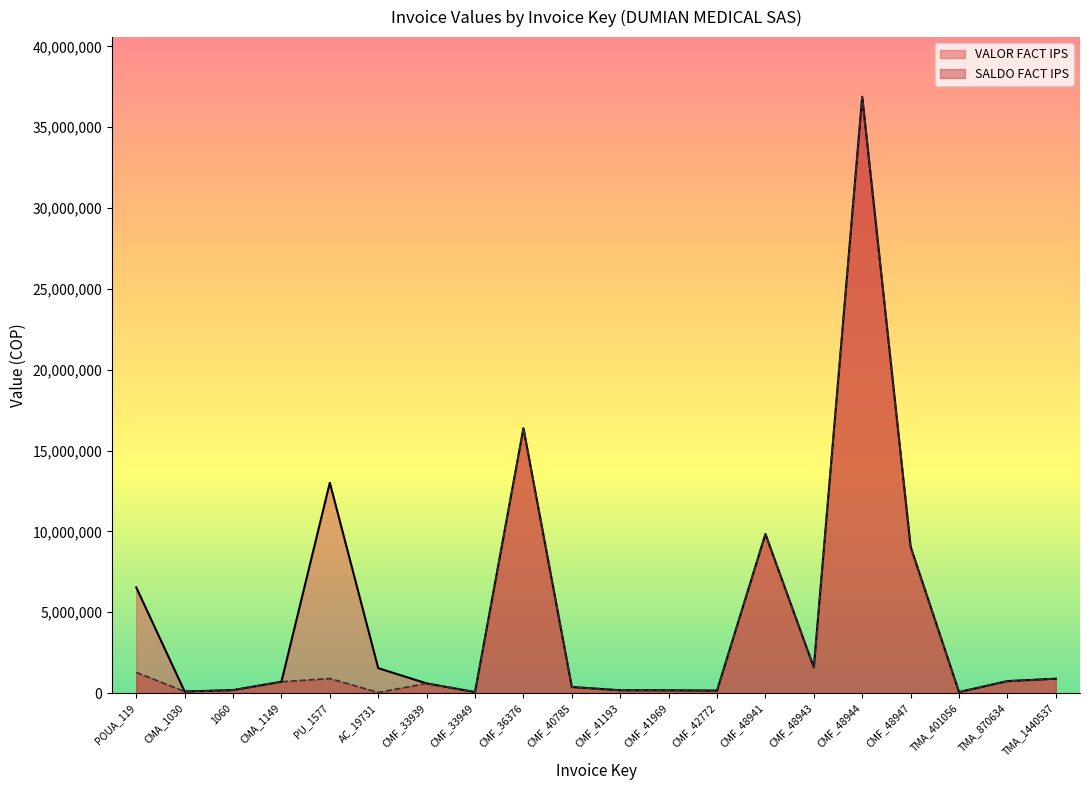

The VALOR FACT IPS series shows 83962 at CMF_41193. True or false?

False